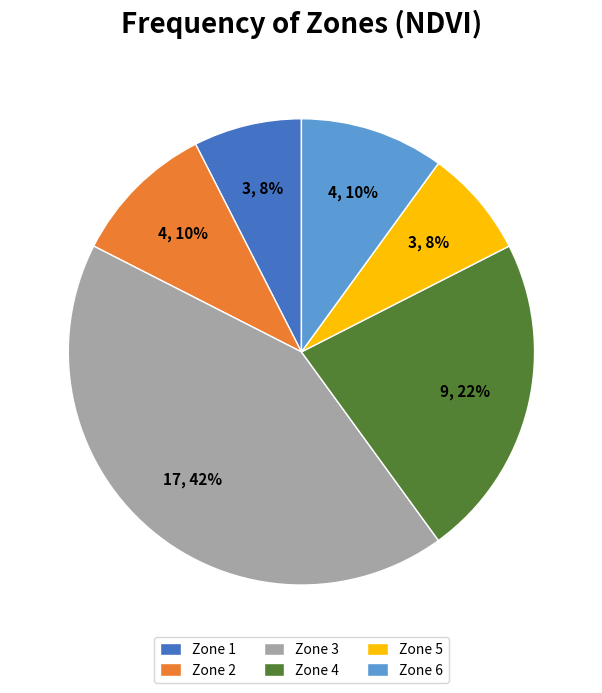

Combined, do Zone 5 and Zone 2 account for over 50%?

No